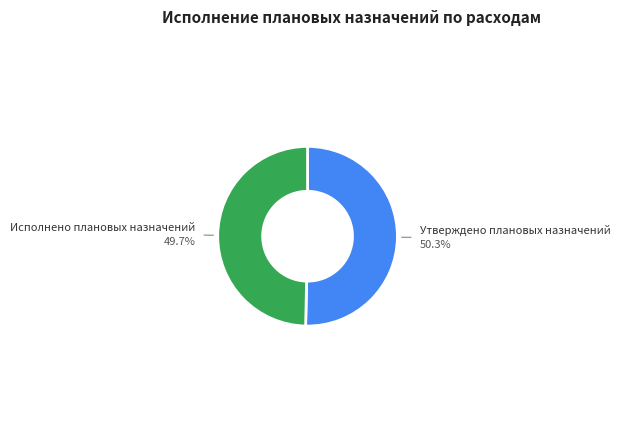

To the nearest percent, what is the difference between the largest and smallest slice percentages?

1%